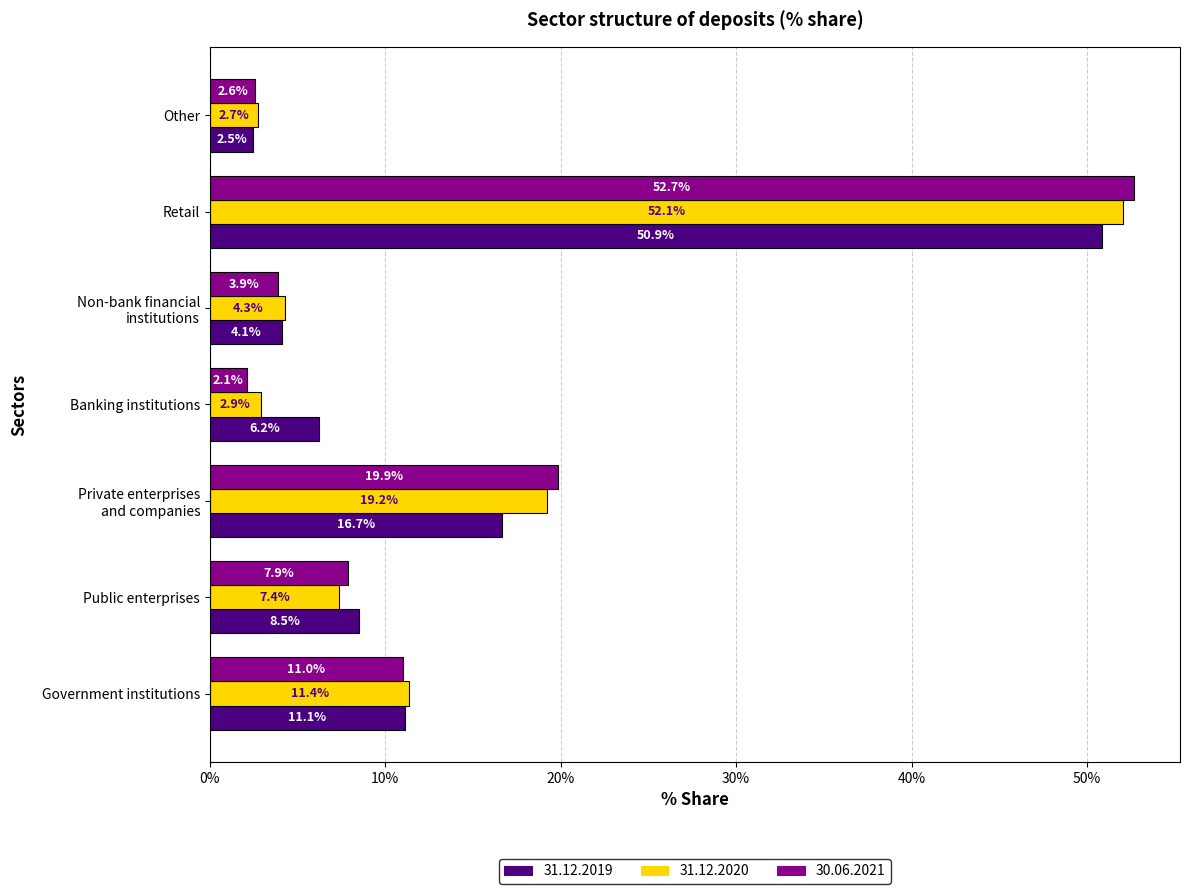

Rank the series at Private enterprises
and companies from lowest to highest value.

31.12.2019, 31.12.2020, 30.06.2021